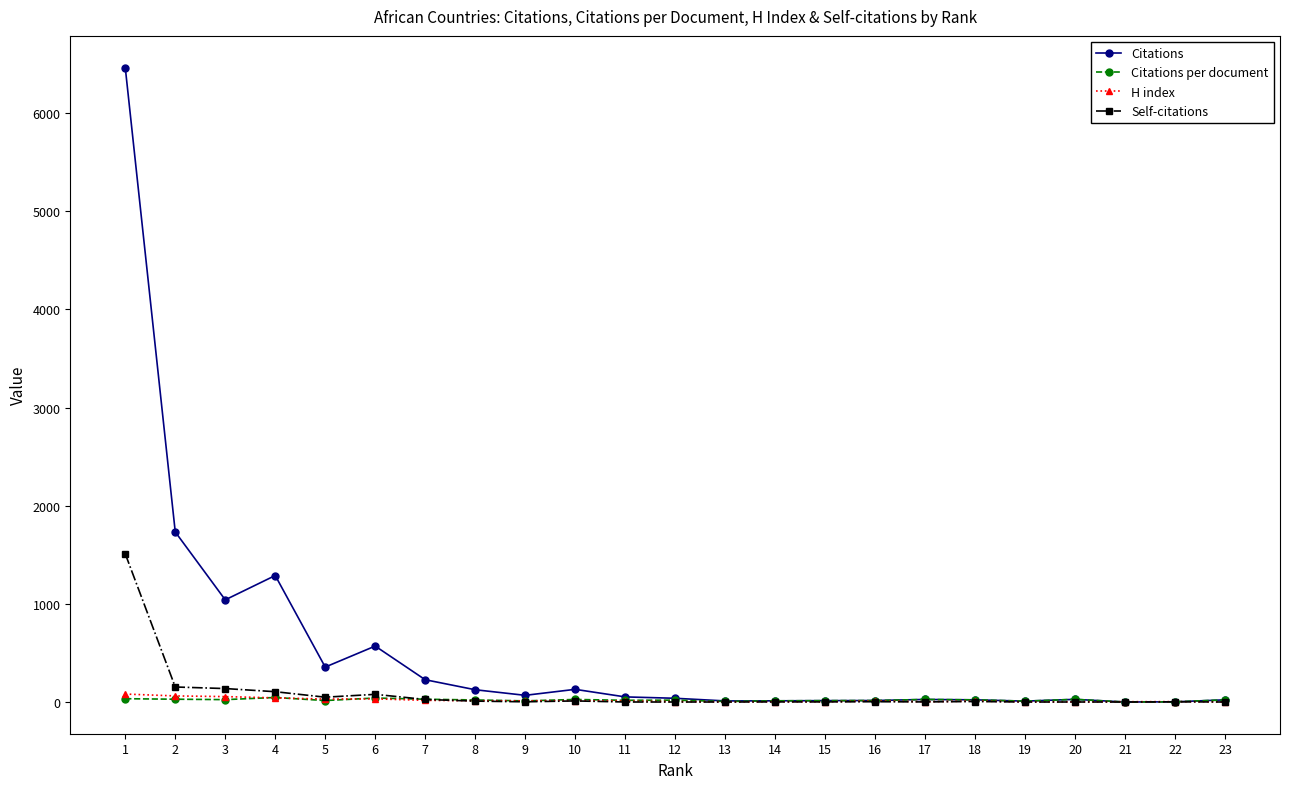

Which series has the largest range (max minus min)?

Citations